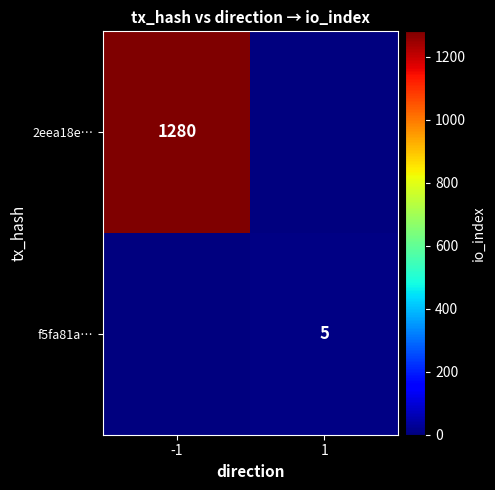

The value of f5fa81a… at 1 is 5. True or false?

True